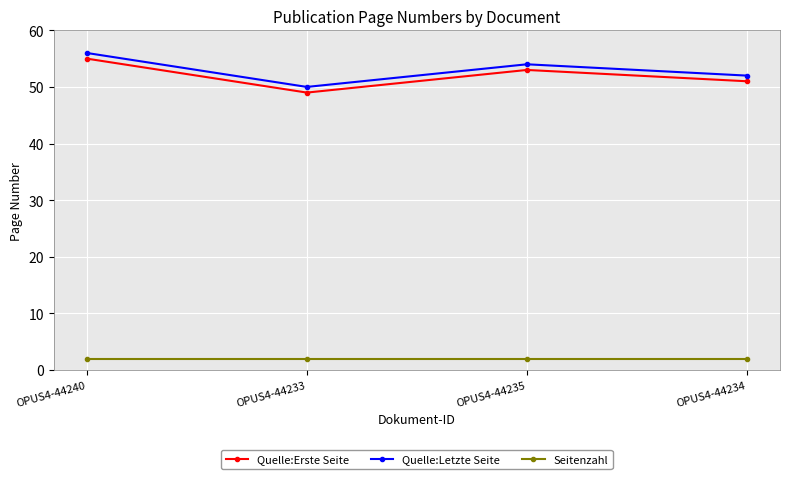

Where is the first local minimum for Quelle:Erste Seite?

OPUS4-44233